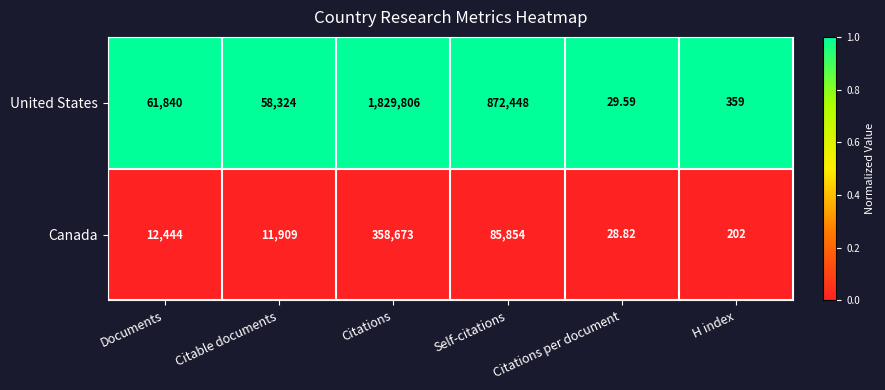

At which label is United States closest to 914917?

Self-citations